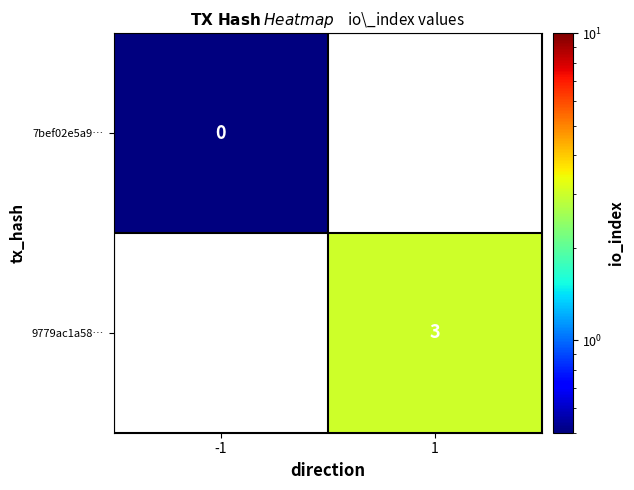

List the series in order of their peak value, lowest first.

7bef02e5a9…, 9779ac1a58…